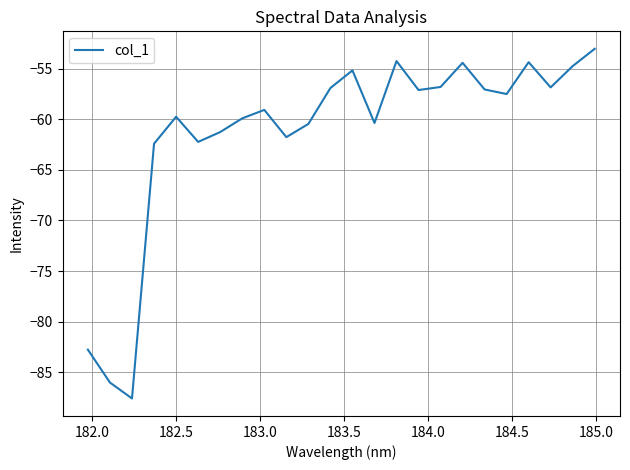

Is this an area chart (filled region under the line)?

No